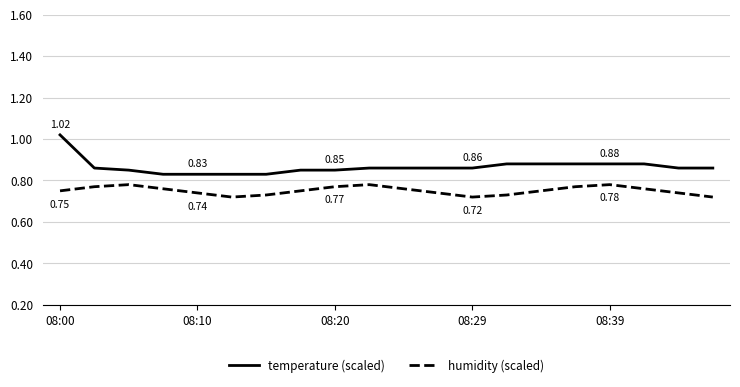

How many lines are shown in the chart?

2